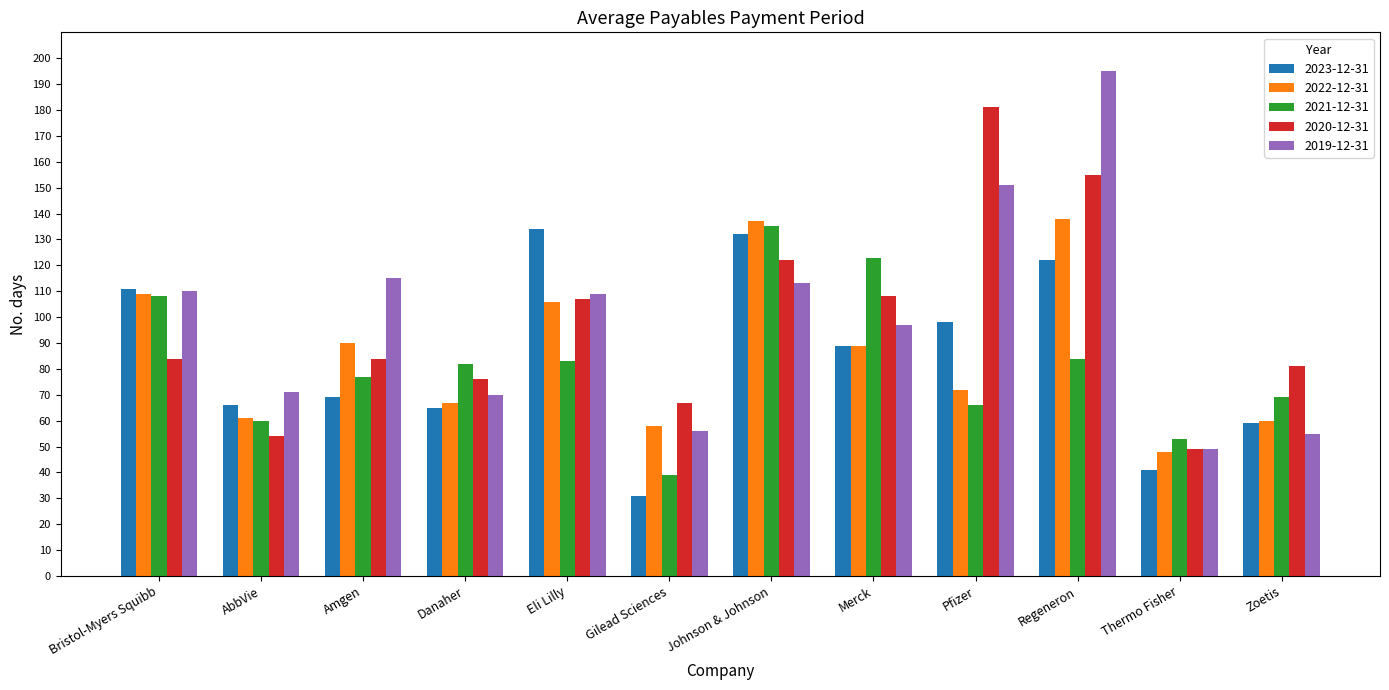

At which category is the sum across all series the highest?

Regeneron